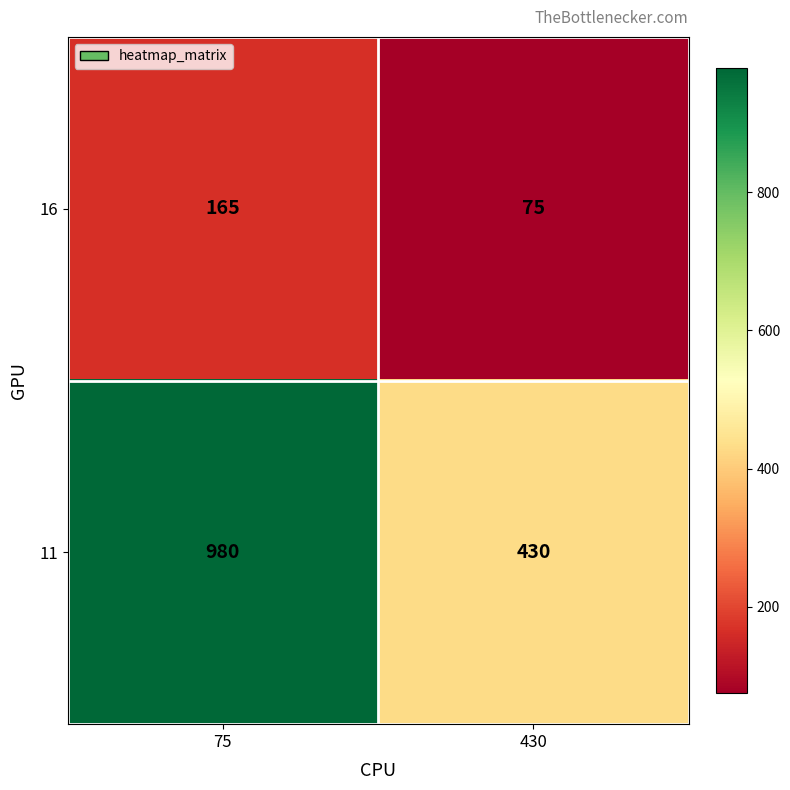

Rank the series by their average value, from highest to lowest.

11, 16